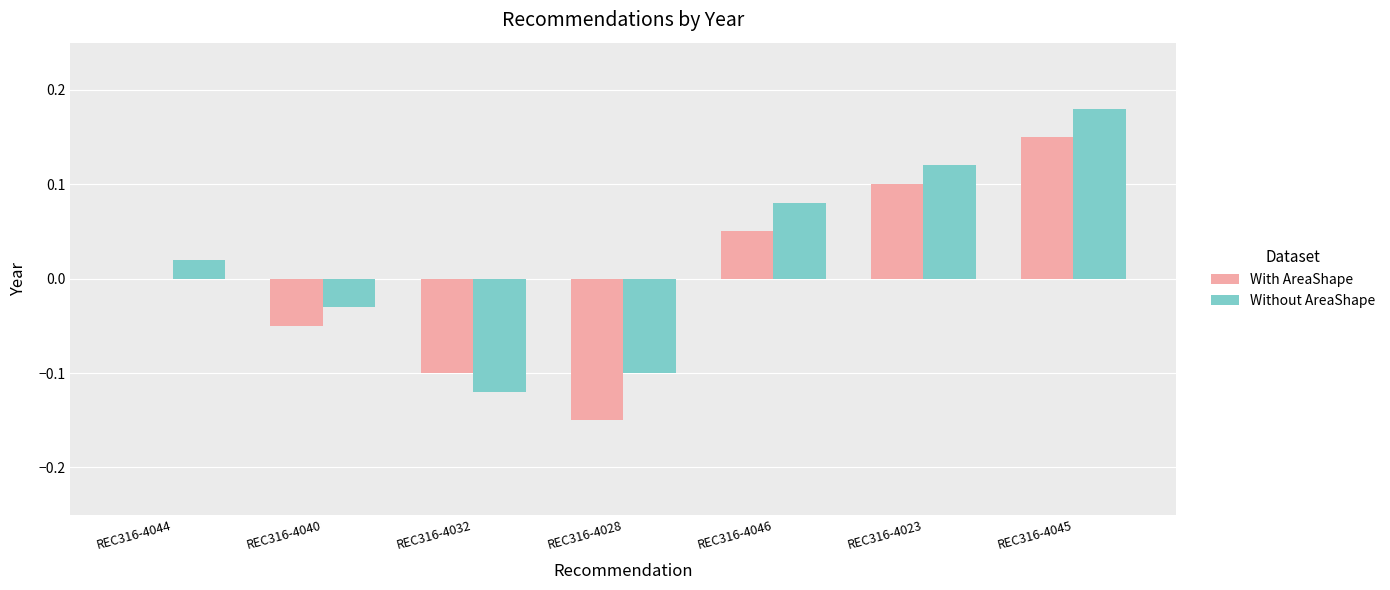

Is the value of With AreaShape at REC316-4023 greater than the value of Without AreaShape at REC316-4040?

Yes